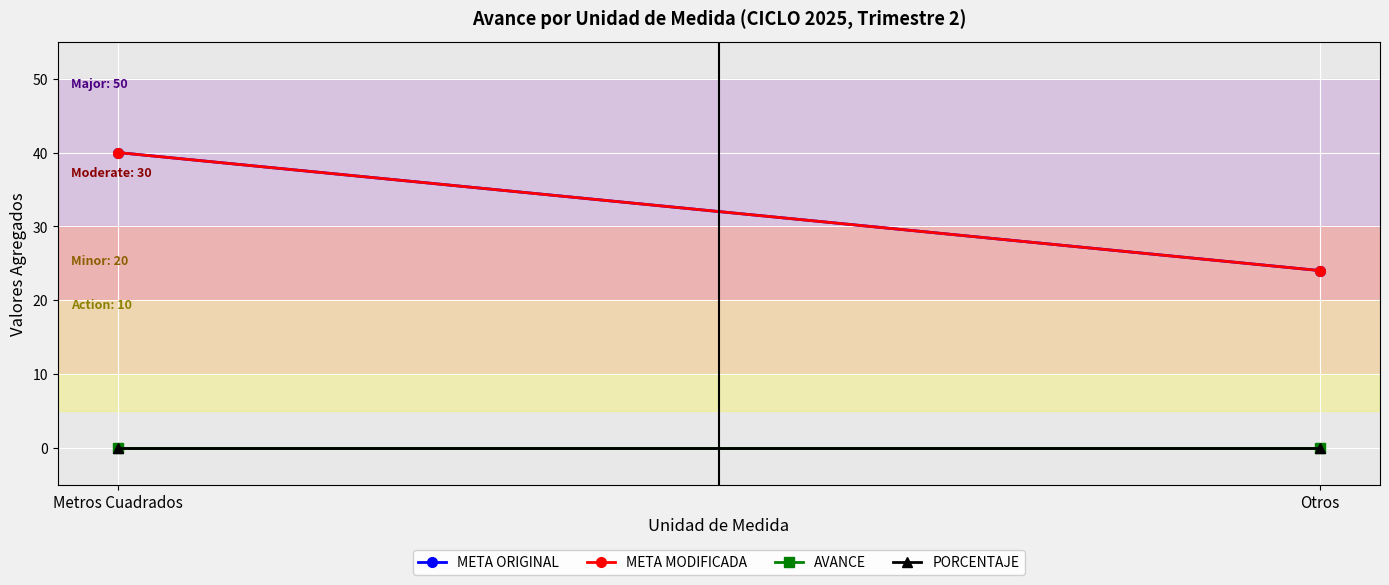

True or false: AVANCE has a value of 0 at Otros.

True